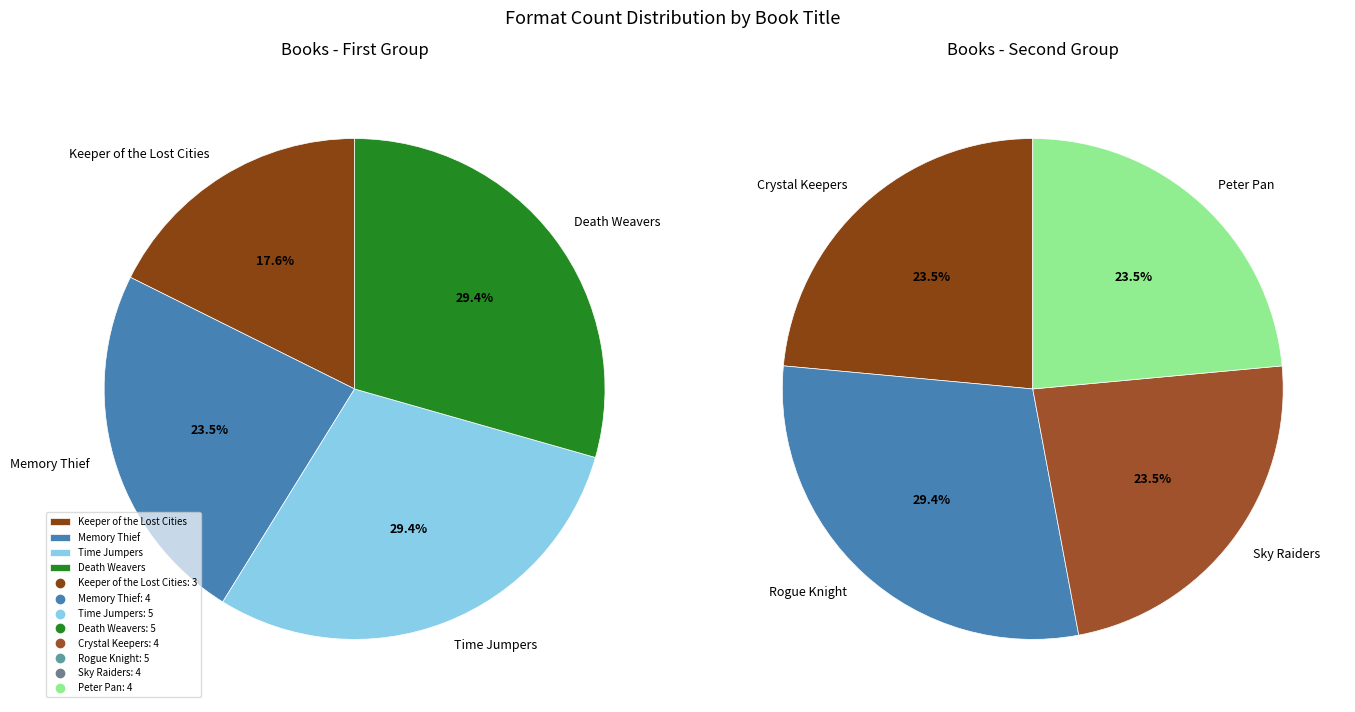

Is Memory Thief the majority of the pie?

No